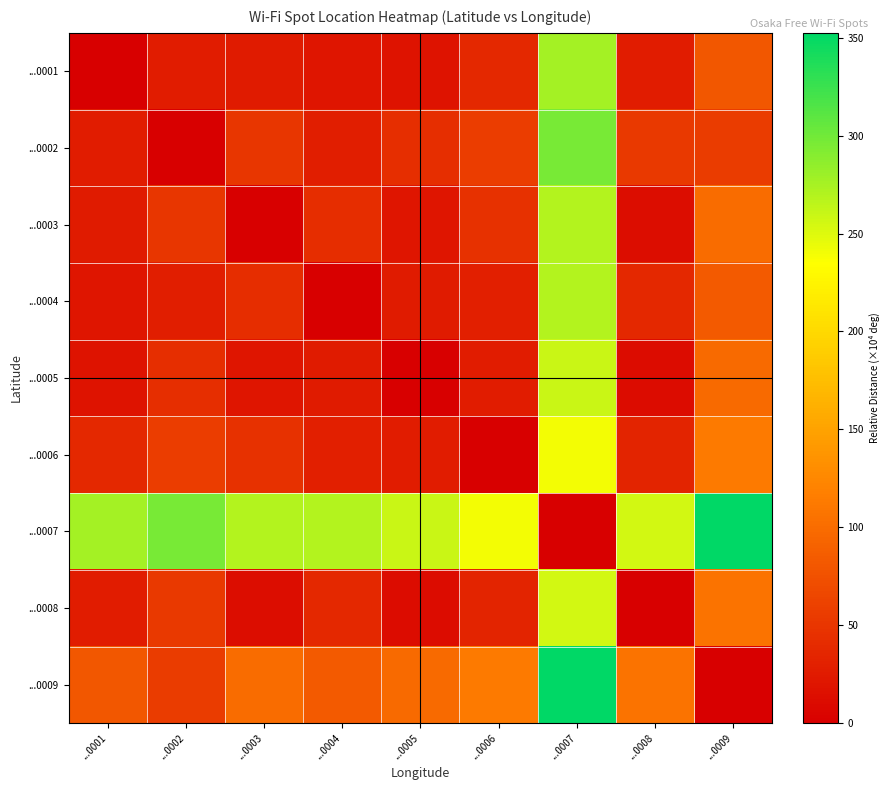

List the series in order of their peak value, lowest first.

...0006, ...0008, ...0005, ...0003, ...0004, ...0001, ...0002, ...0007, ...0009